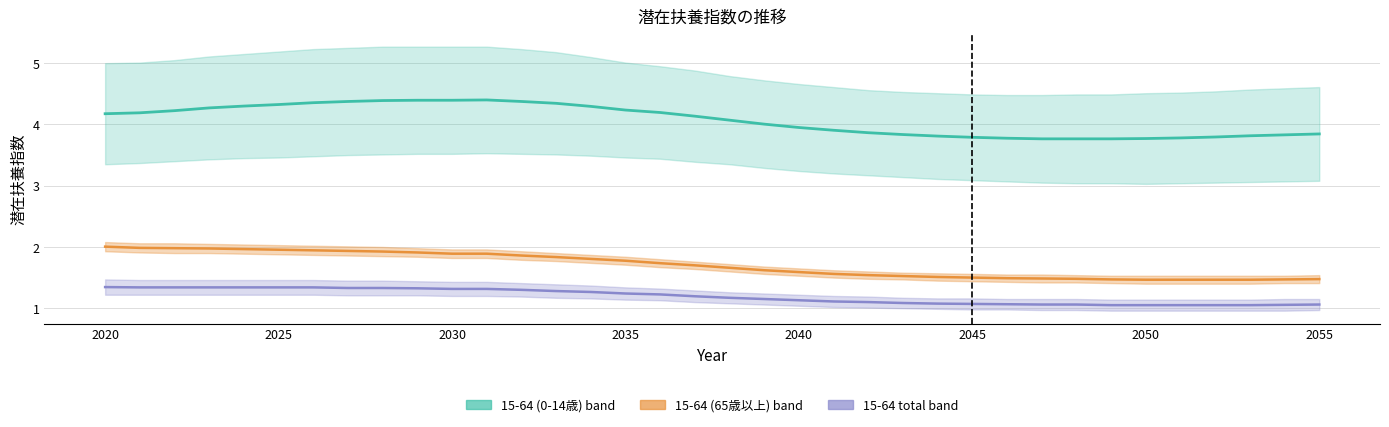

True or false: 20-64 total (潜在扶養指数 総数) has more than 1 points higher than both neighbors.

False